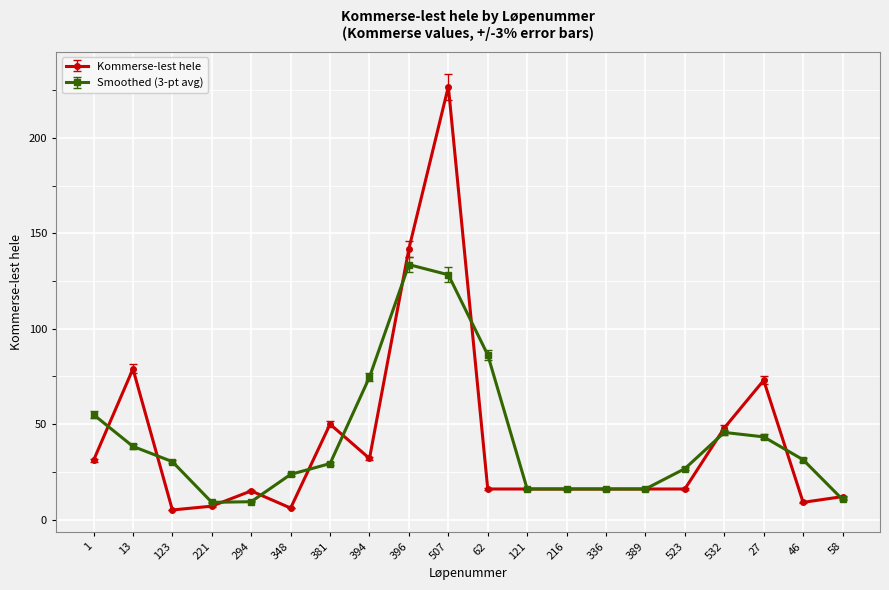

Does the chart have visible grid lines?

Yes